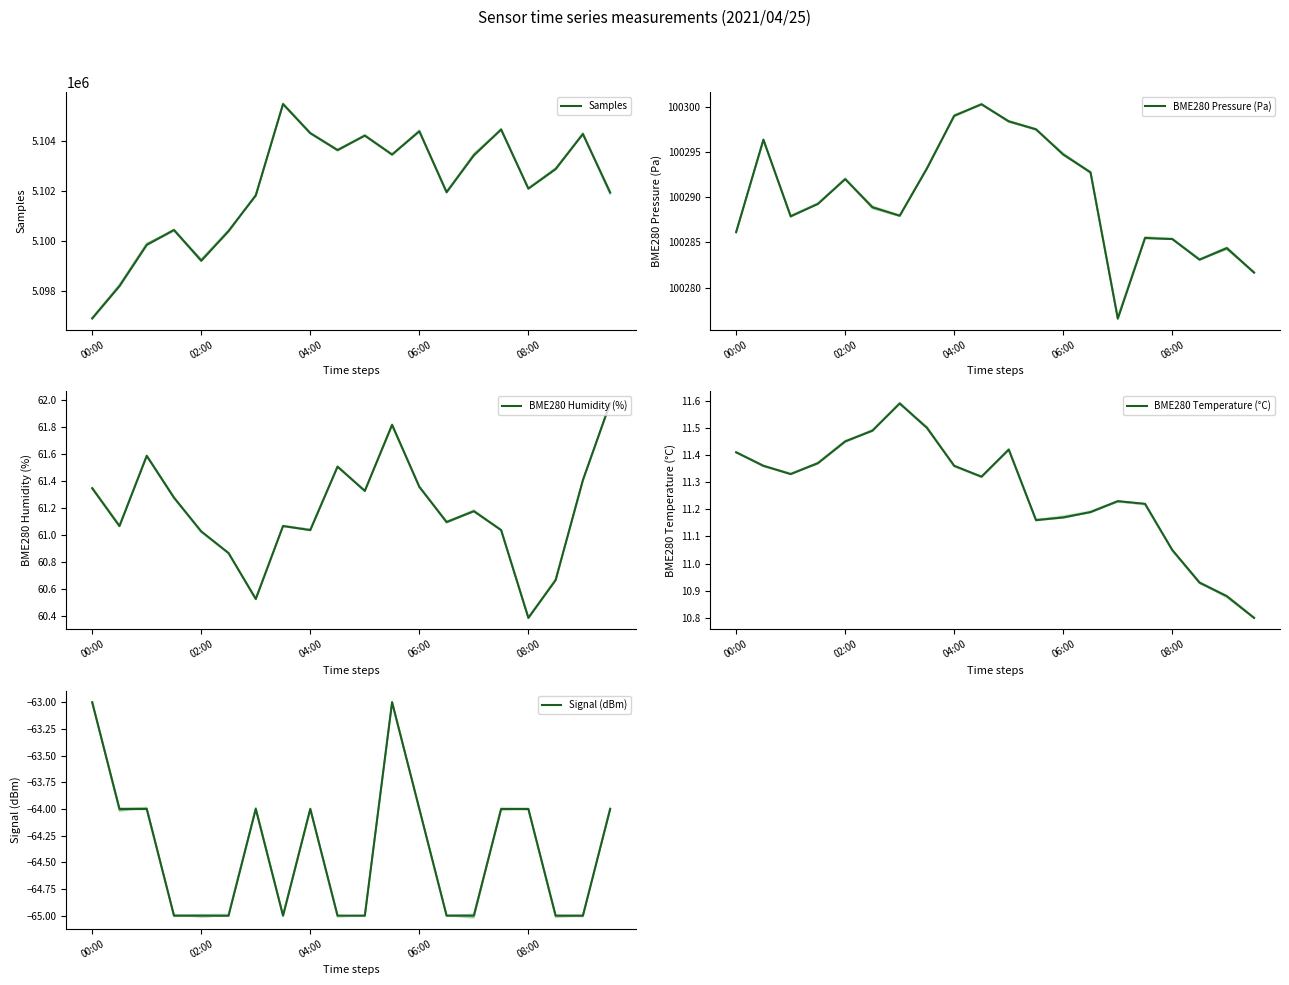

True or false: Samples and BME280 Pressure (Pa) intersect in this chart.

False